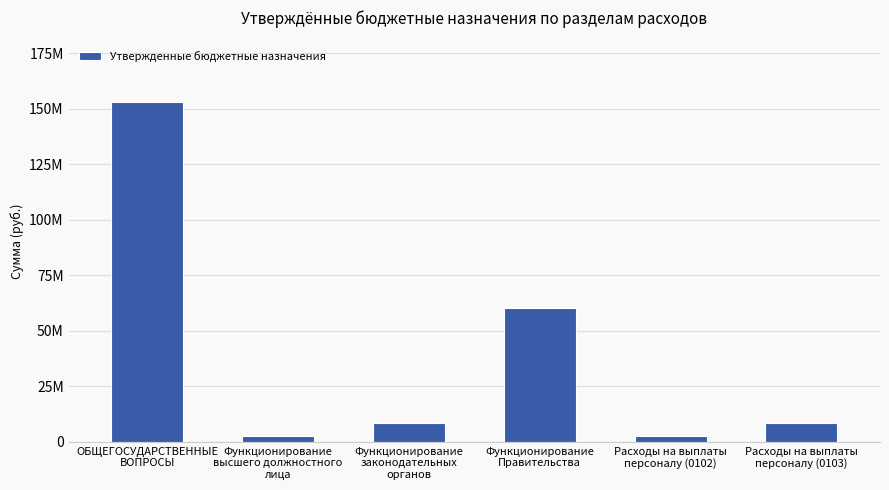

Are the bars horizontal?

No